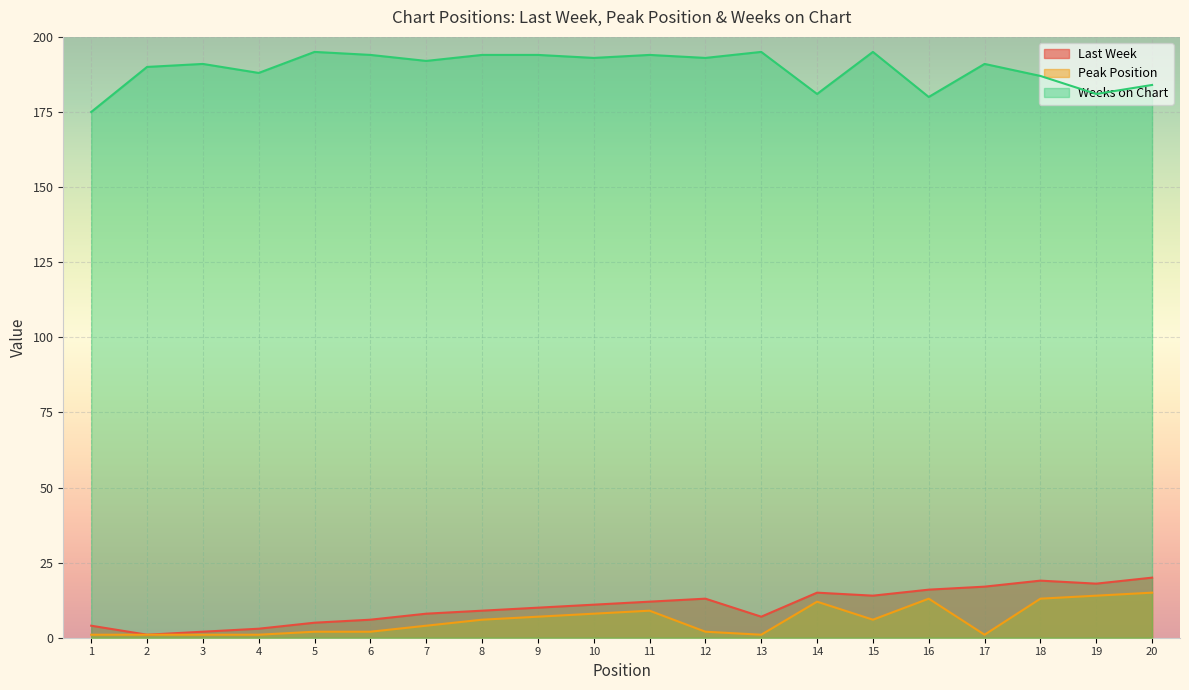

How many values in the Peak Position series are below 6?

10